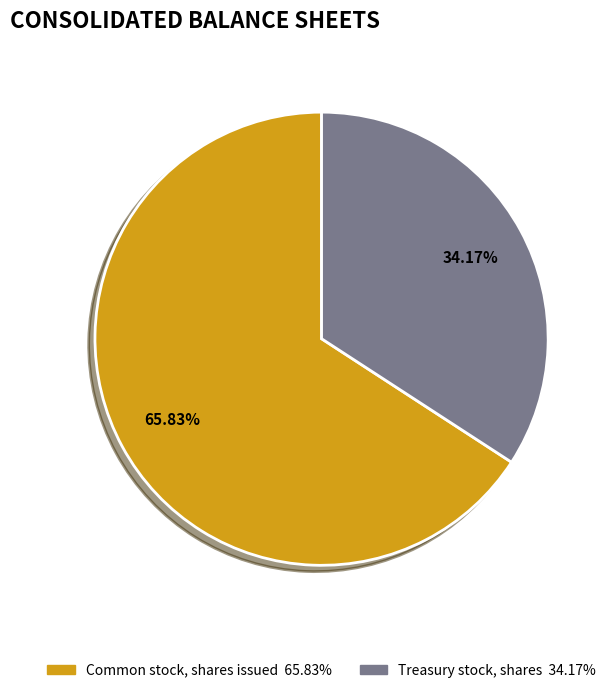

To the nearest percent, what is the difference between the Common stock, shares issued and Treasury stock, shares slice percentages?

32%